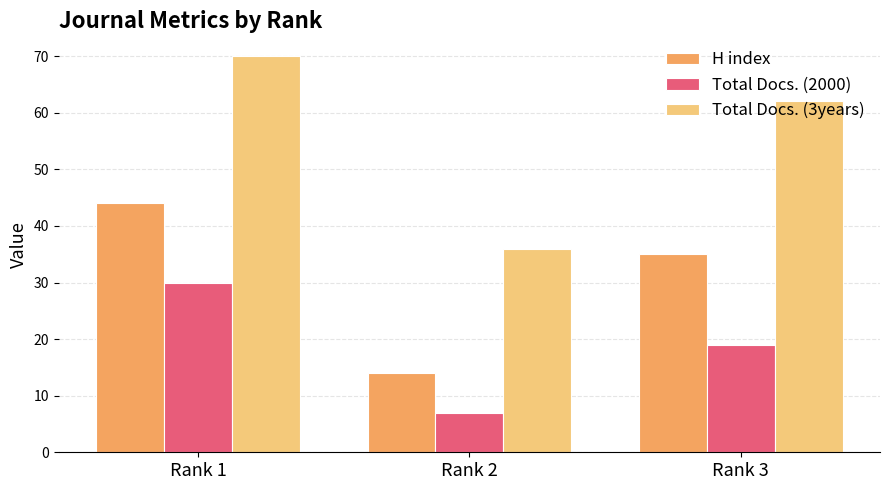

Reading left to right, transcribe all the data shown in this chart.

H index: Rank 1=44	Rank 2=14	Rank 3=35
Total Docs. (2000): Rank 1=30	Rank 2=7	Rank 3=19
Total Docs. (3years): Rank 1=70	Rank 2=36	Rank 3=62